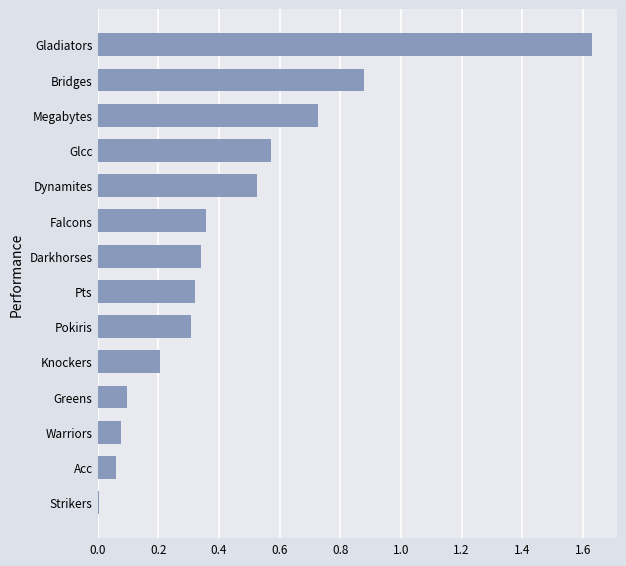

What is the sum of the values at Gladiators and Acc?

1.7